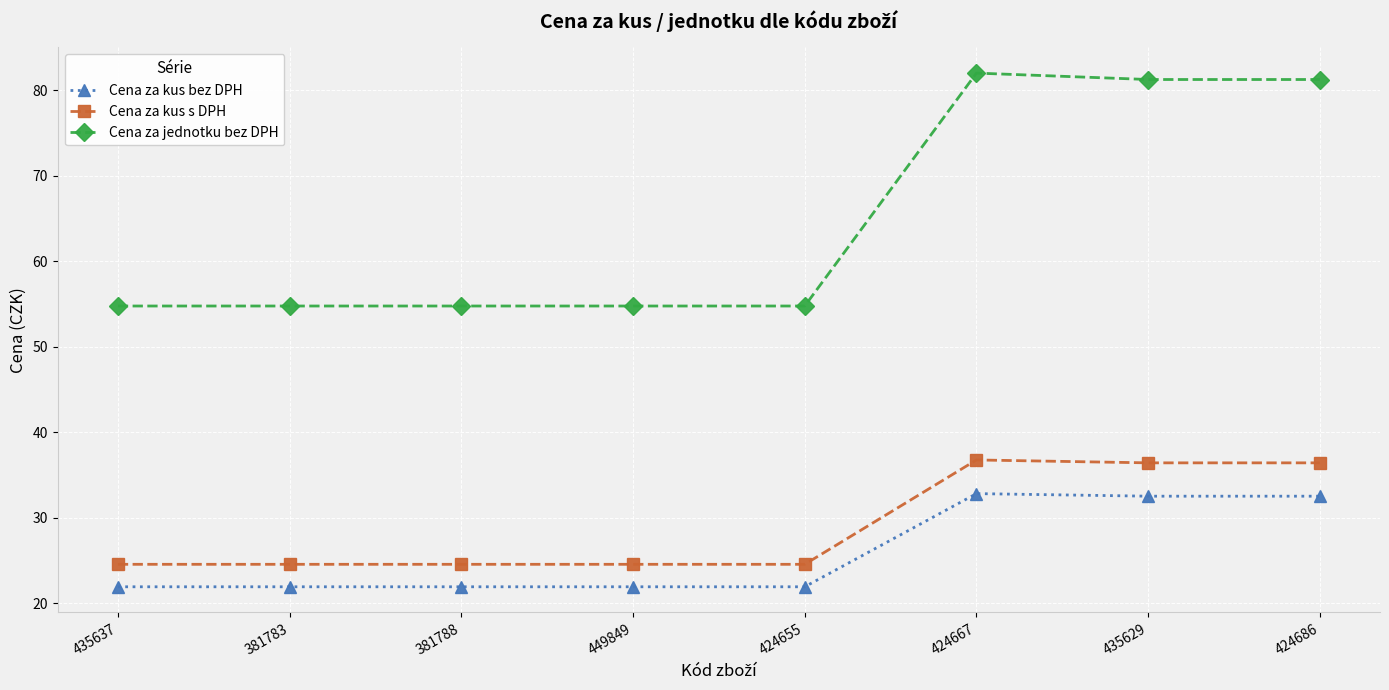

Rank the series at 424655 from lowest to highest value.

Cena za kus bez DPH, Cena za kus s DPH, Cena za jednotku bez DPH